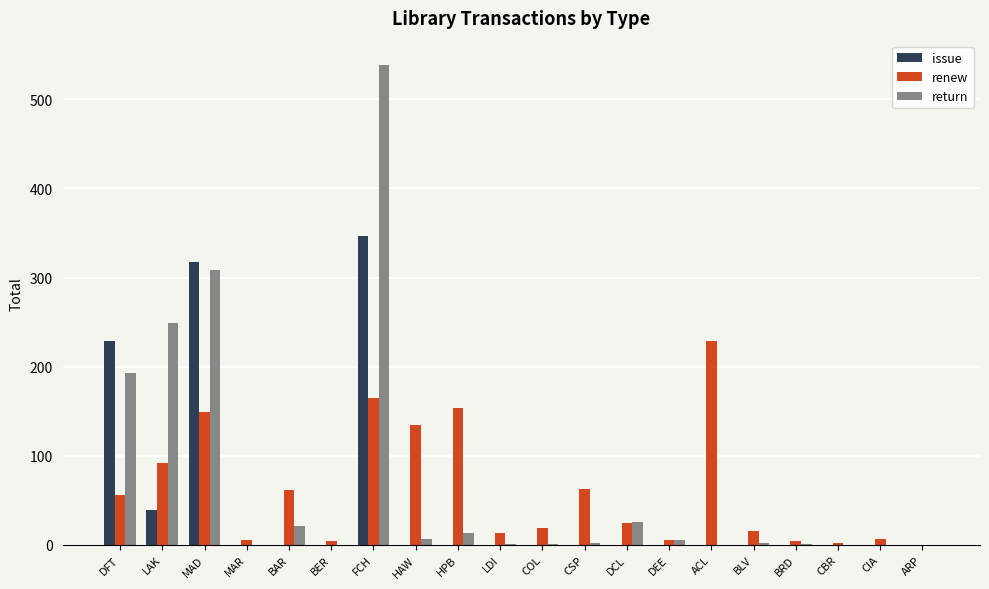

Is the value of renew at CSP greater than the value of issue at CIA?

Yes